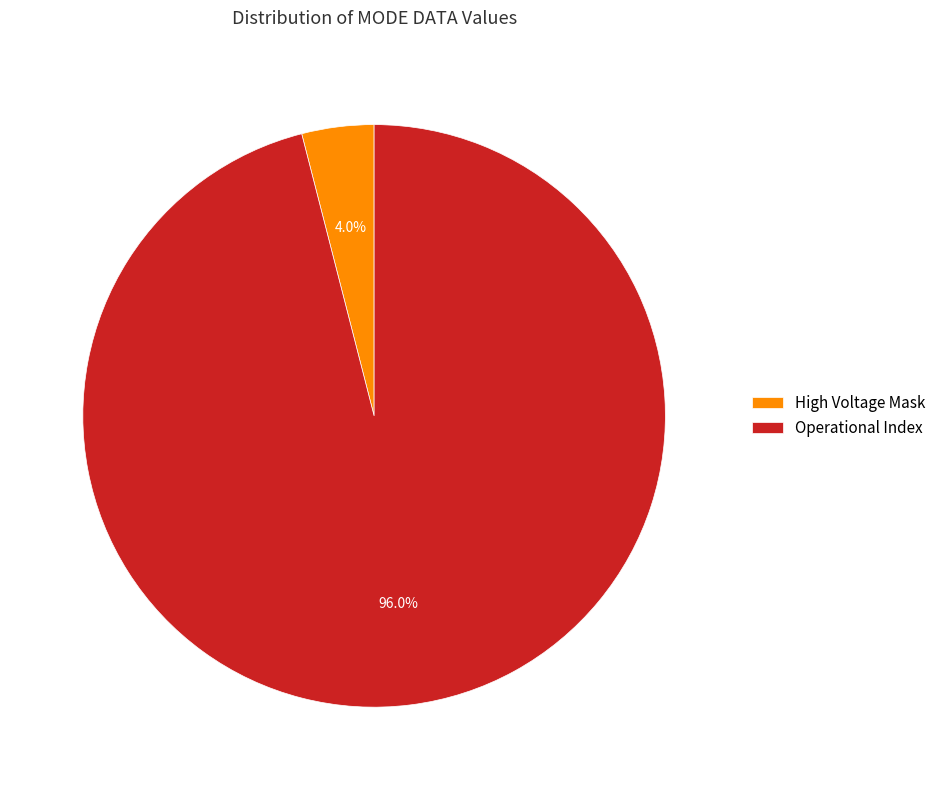

Rank the categories by value from highest to lowest.

Operational Index, High Voltage Mask